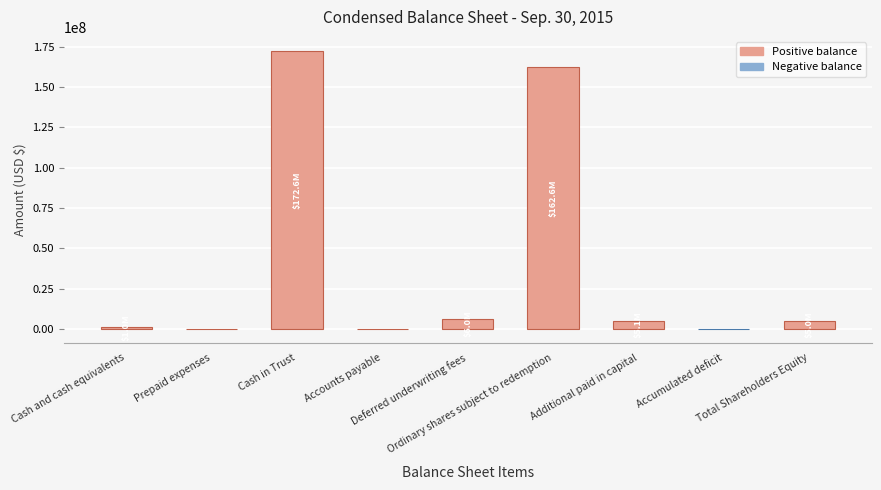

The chart shows a value of -59198 at Accumulated deficit. True or false?

True